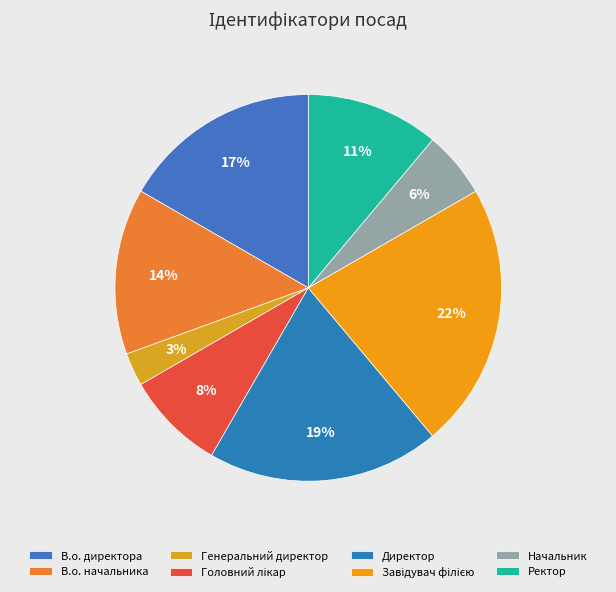

To the nearest percent, what percentage of the pie is Генеральний директор?

3%